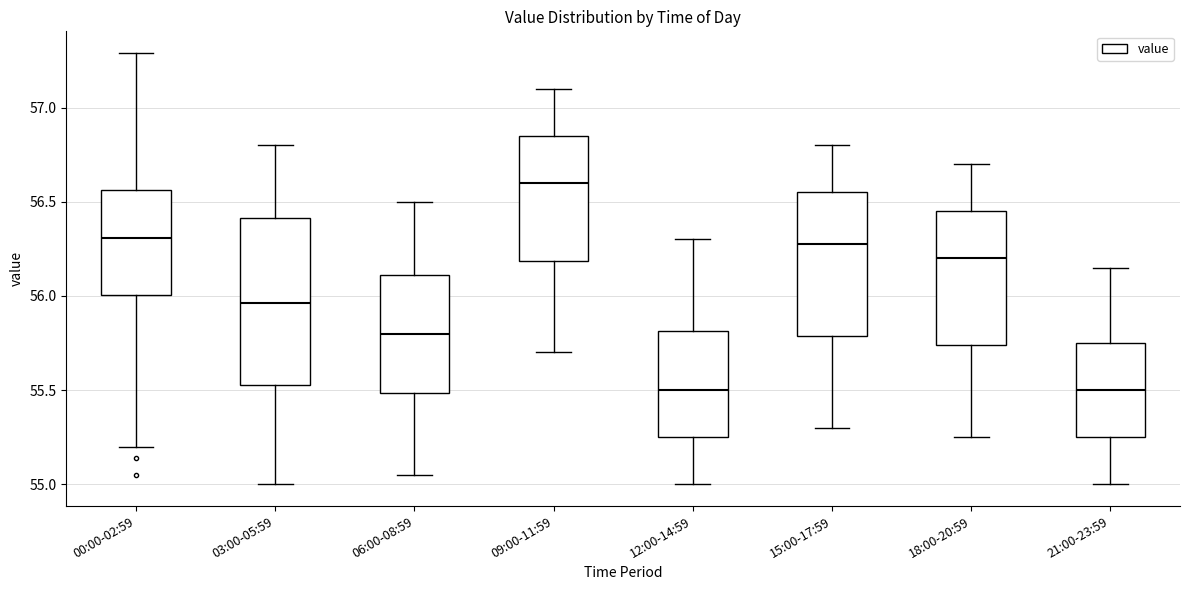

Which box's median line is the highest?

09:00-11:59